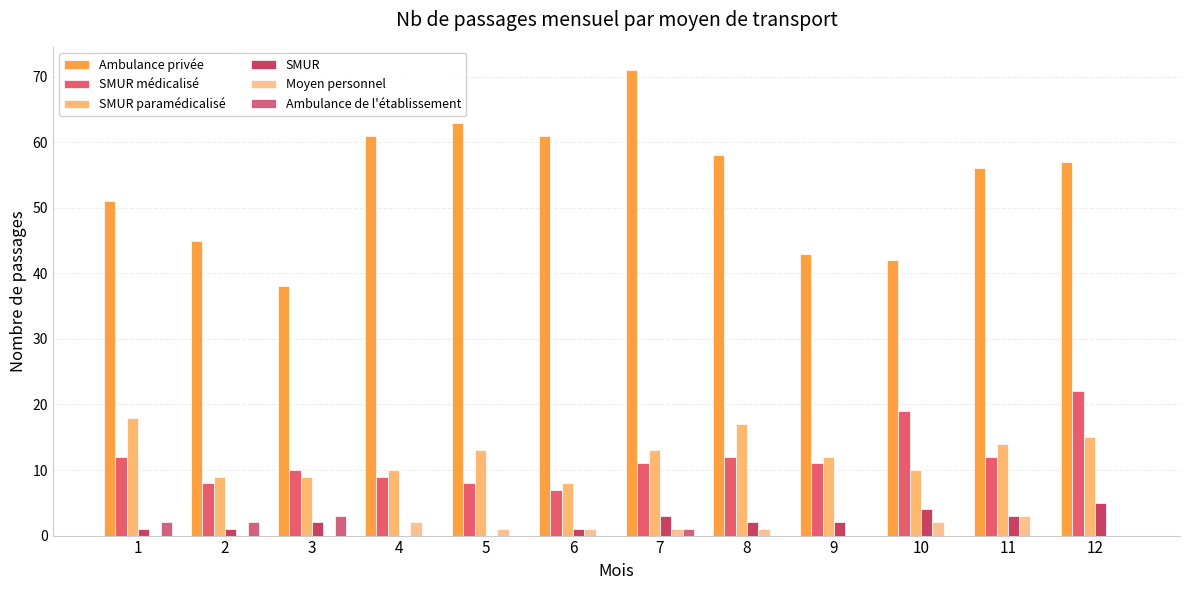

Rank the series at 10 from lowest to highest value.

Ambulance de l'établissement, Moyen personnel, SMUR, SMUR paramédicalisé, SMUR médicalisé, Ambulance privée